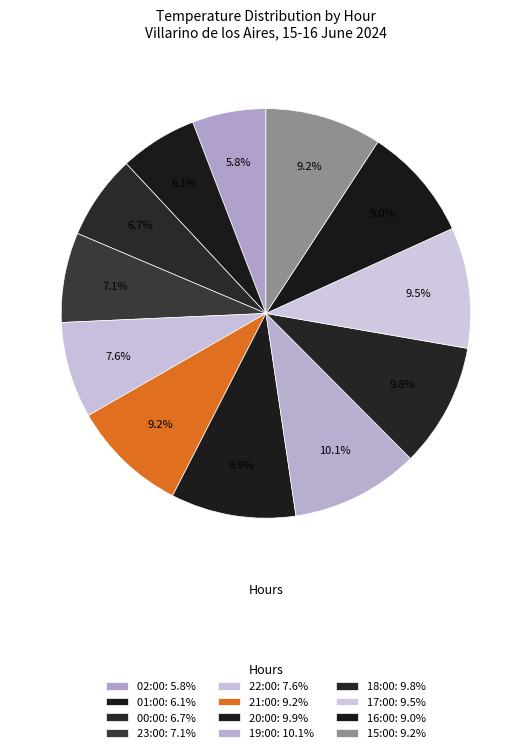

Count the number of slices in the pie.

12